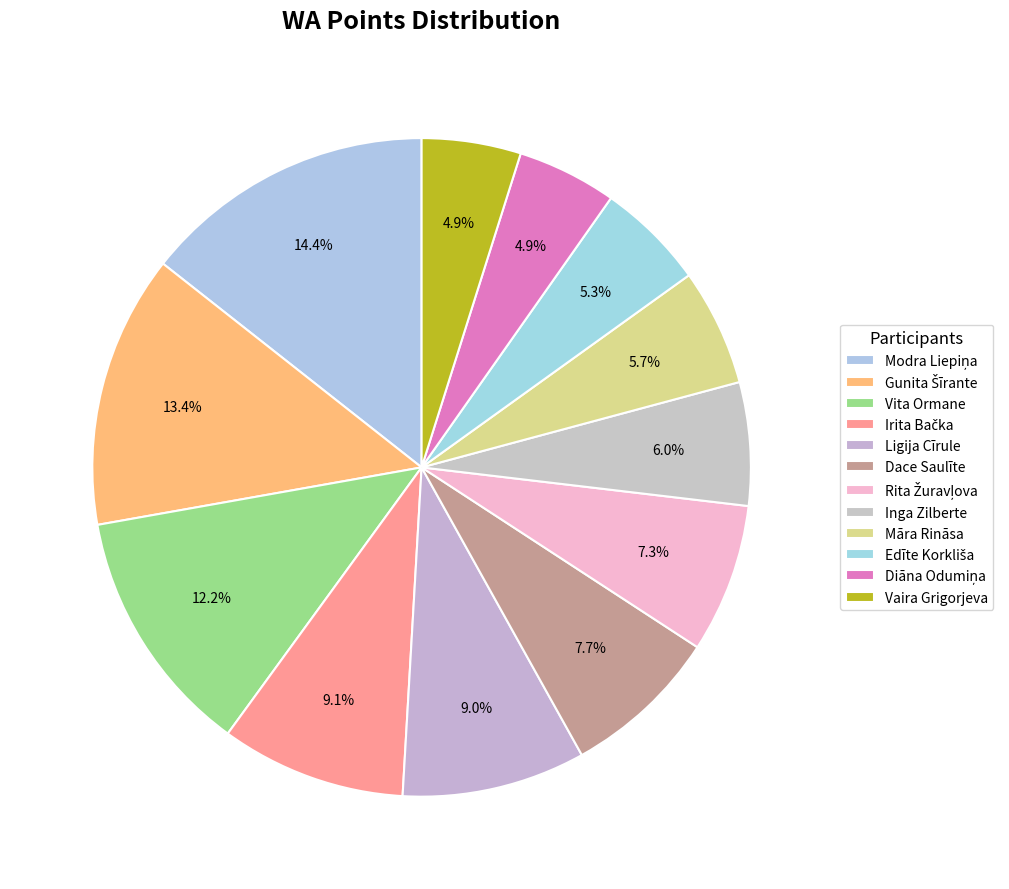

Combined, do Dace Saulīte and Gunita Šīrante account for over 50%?

No